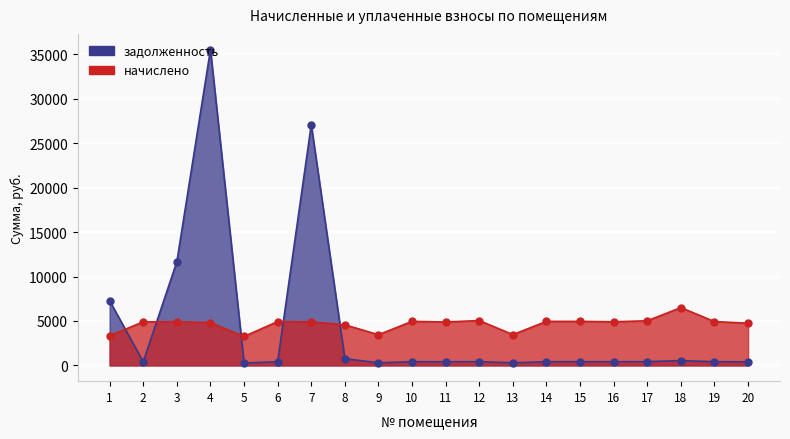

What is the difference between the maximum and second lowest values in the задолженность series?

35248.6